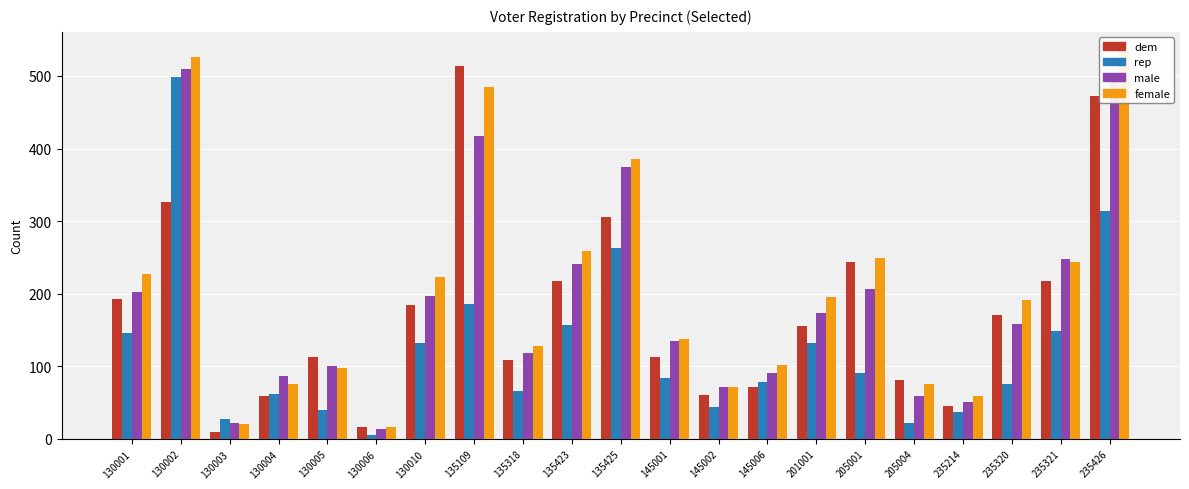

At 130006, list the series in order from largest to smallest.

female, dem, male, rep